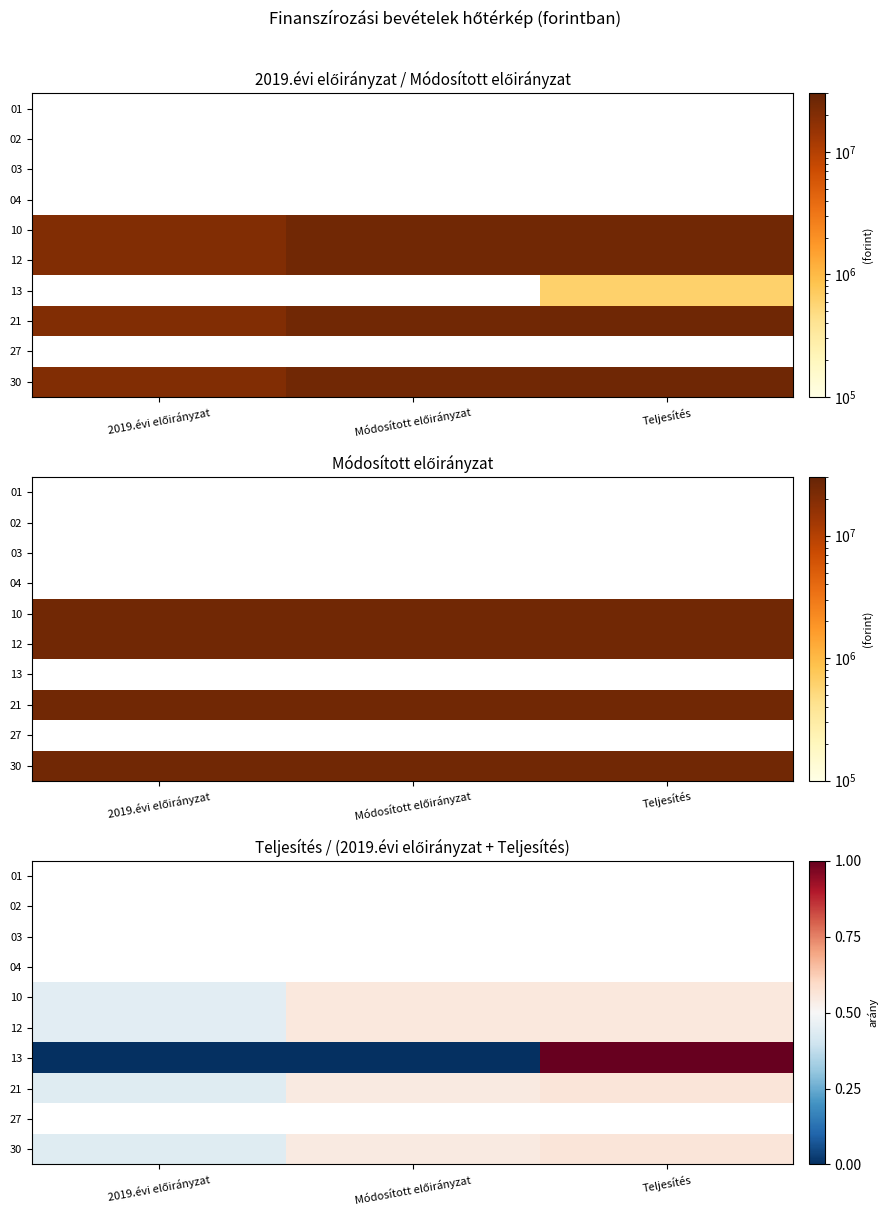

List the series in order of their overall mean, highest first.

01, 02, 03, 04, 10, 12, 21, 27, 30, 13